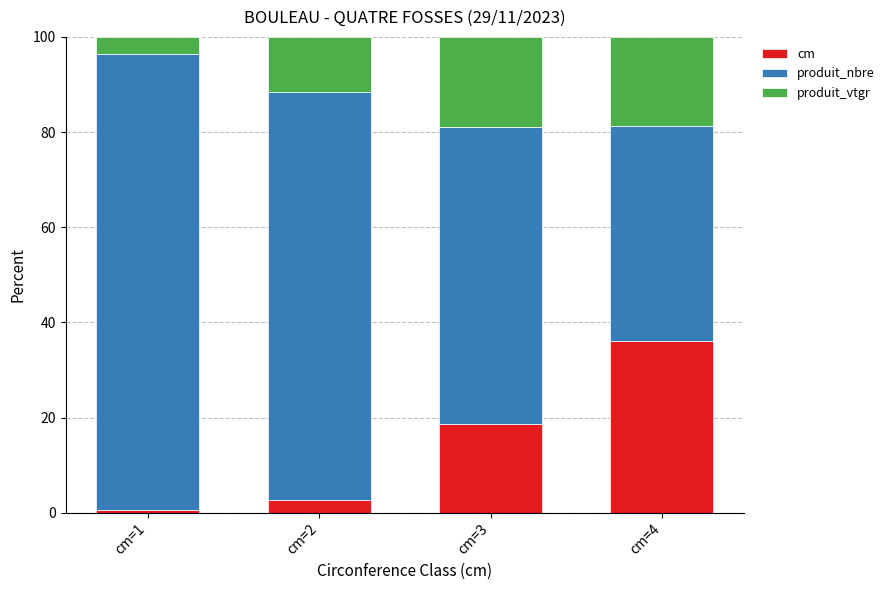

Is it true that cm equals 36.1 at cm=4?

True